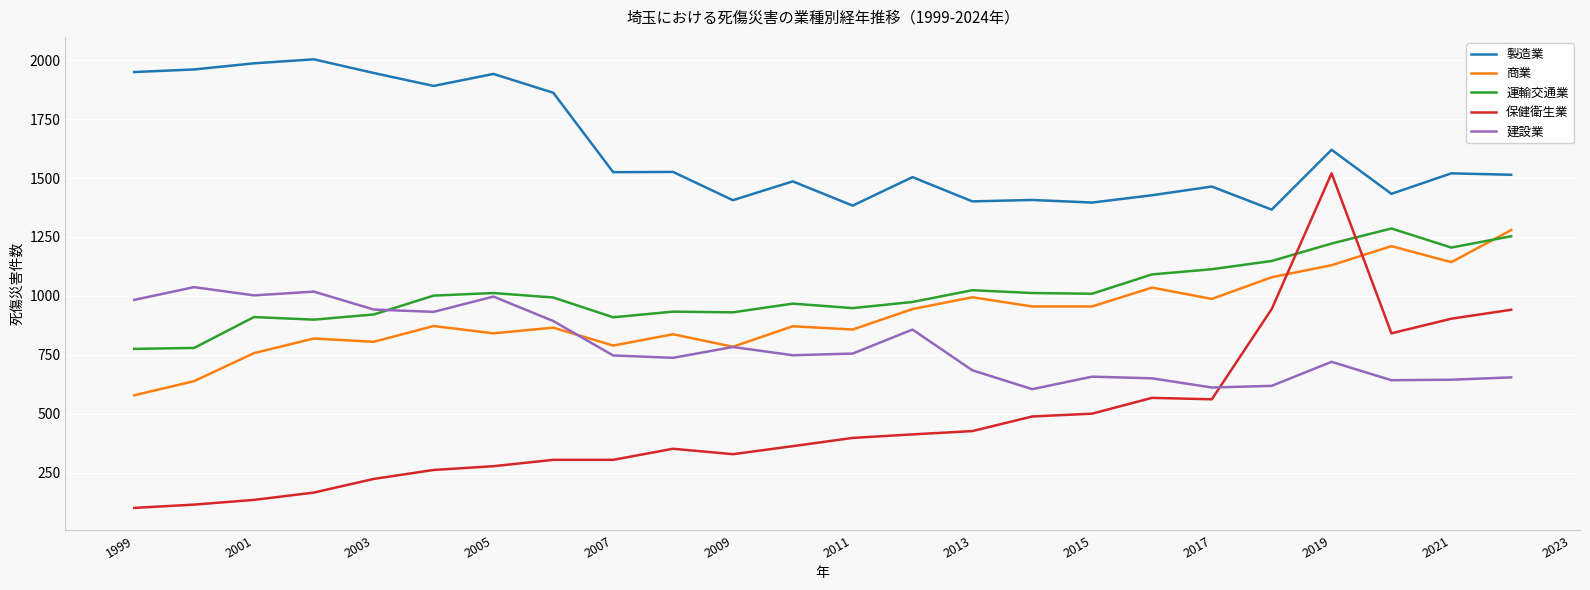

Which series has the largest range (max minus min)?

保健衛生業